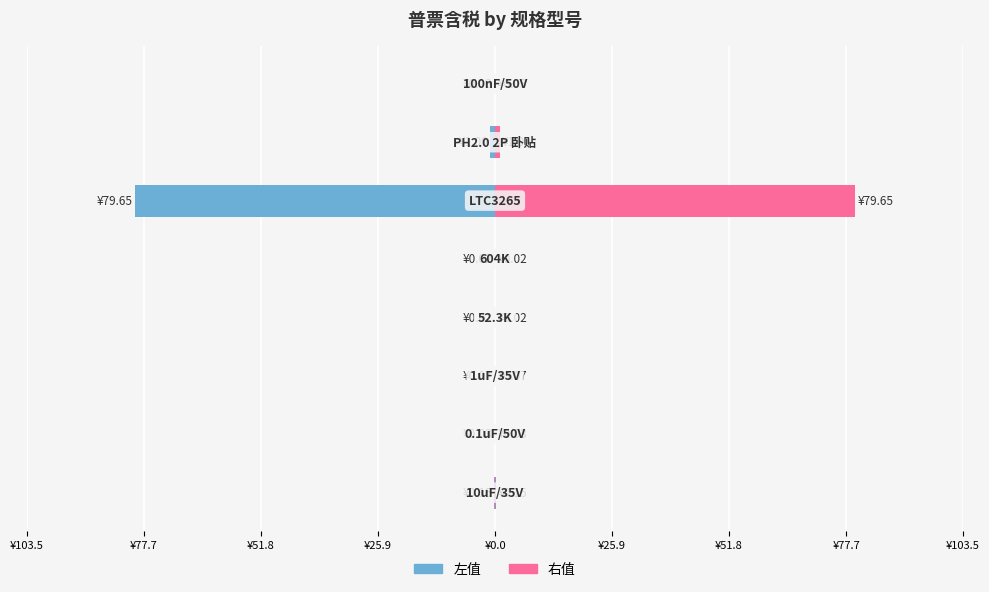

Which has a higher value, ¥25.9 or ¥77.7?

¥77.7